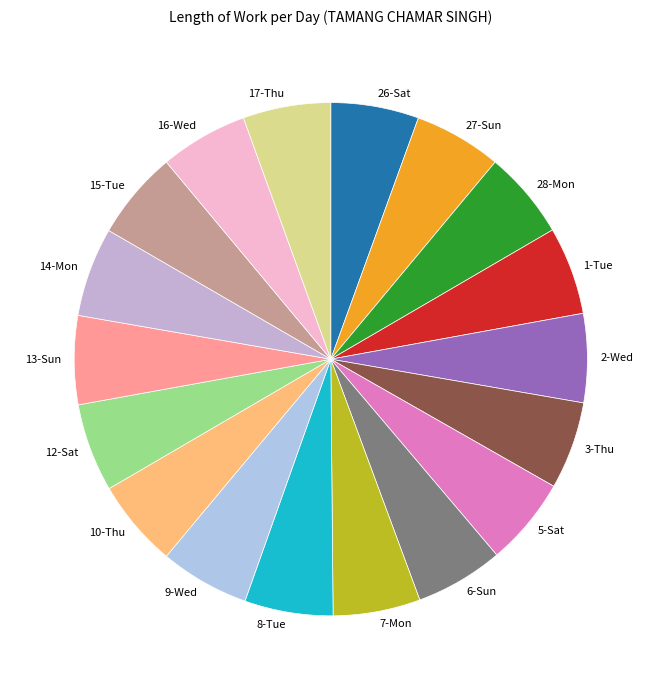

Is there any slice that represents more than half of the pie?

No